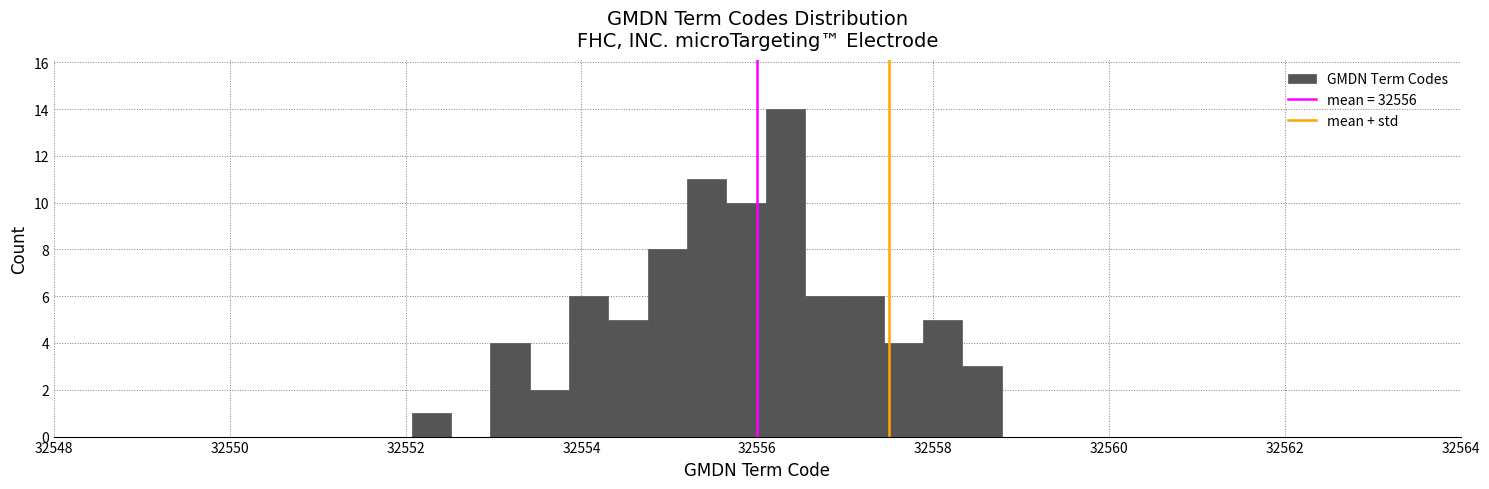

Read against the x-axis, roughly where is the centre of the tallest bar?

32556.4